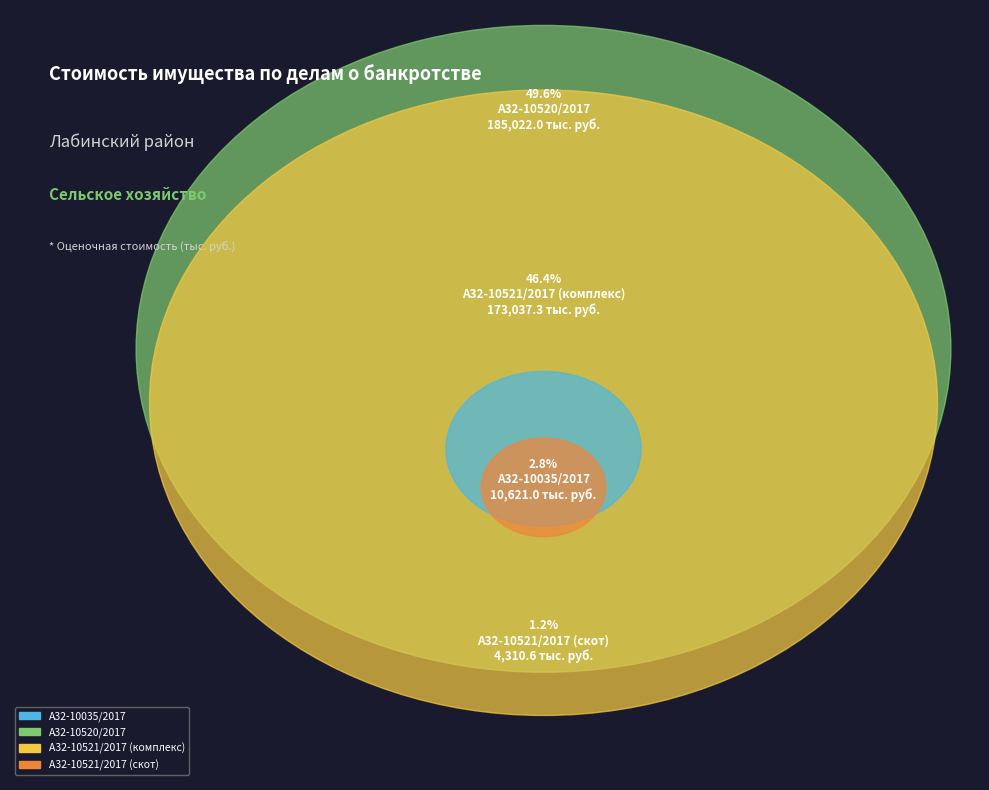

Does А32-10521/2017 (скот) account for over 50% of the chart?

No